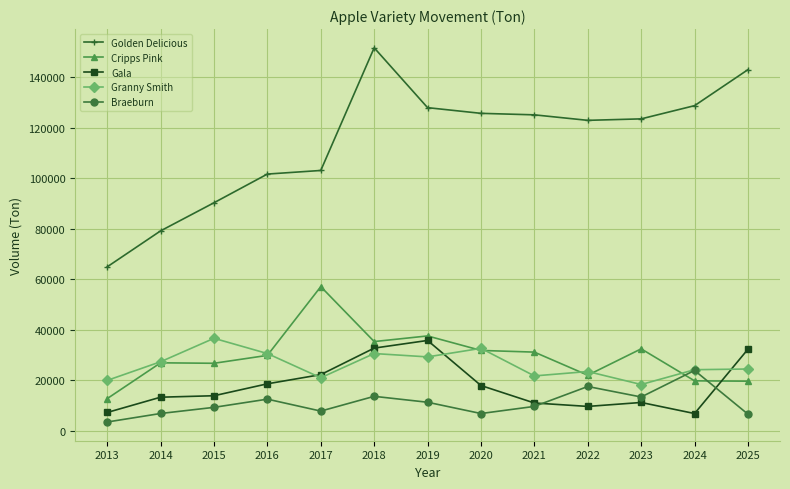

Which label corresponds to the largest value in the chart?

2018